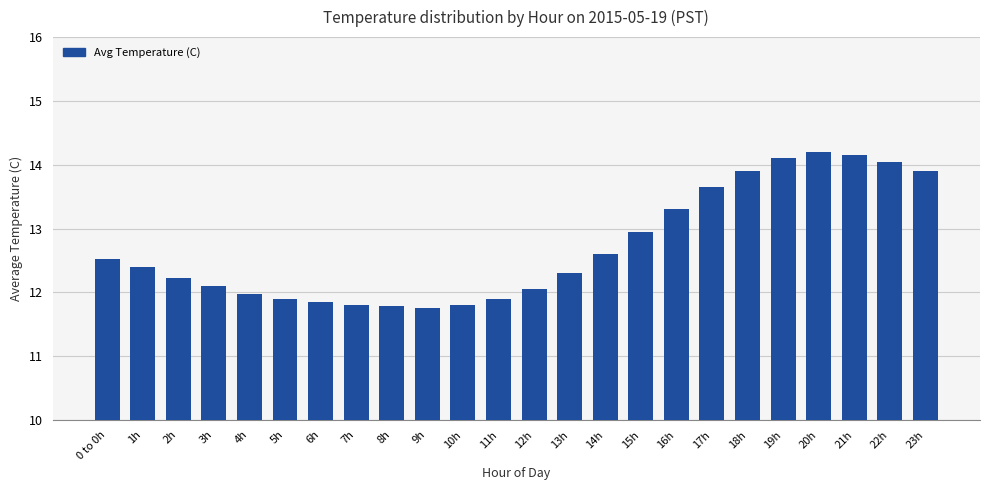

How many bars are there in total?

24